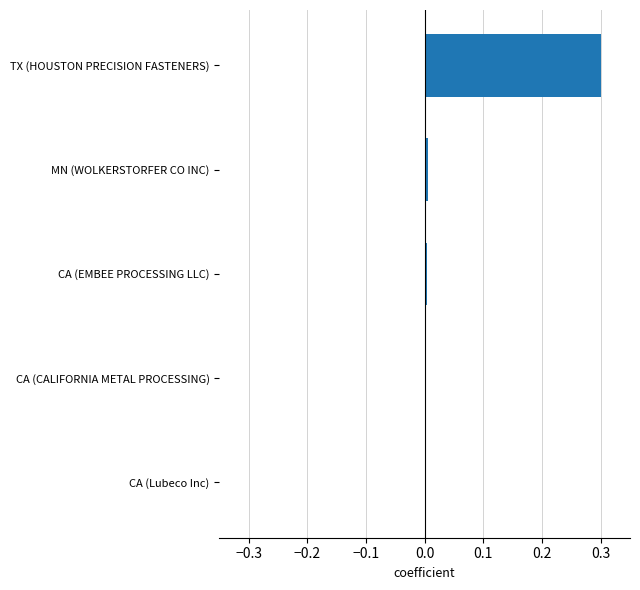

The value at CA (EMBEE PROCESSING LLC) is 0.0. True or false?

True